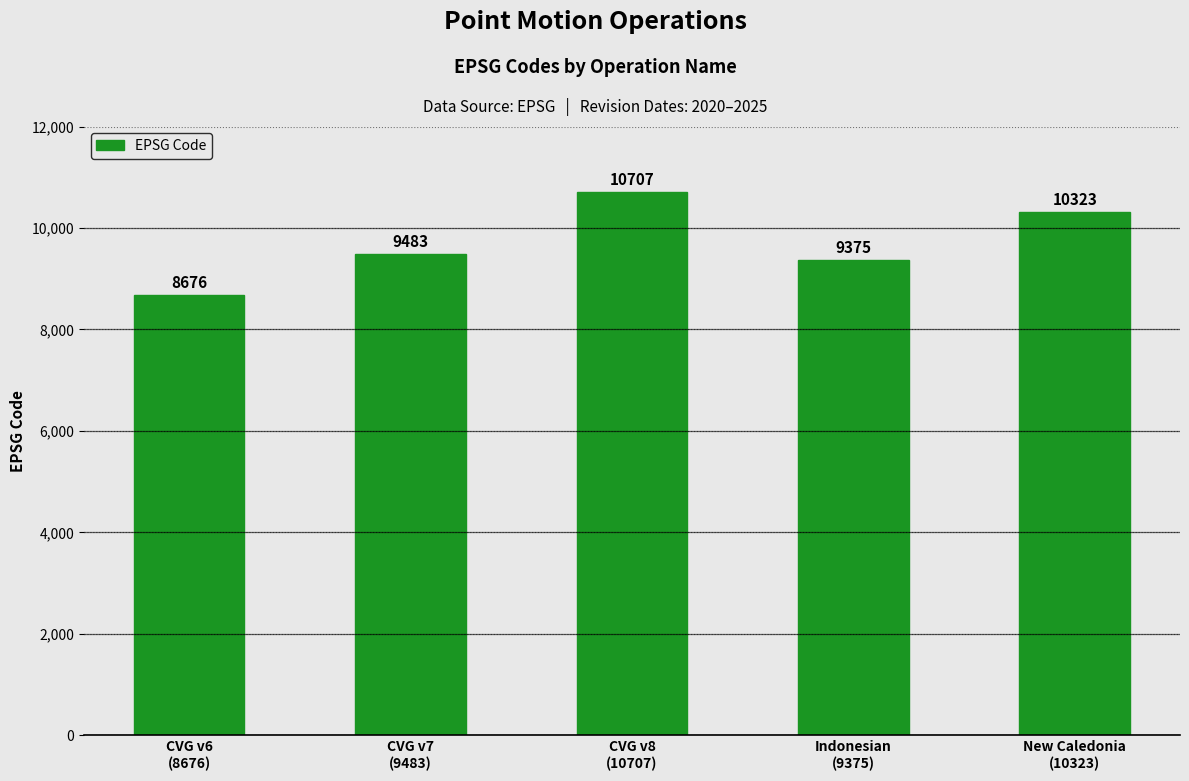

Reading right to left, list all the values displayed in this chart.

New Caledonia
(10323)=10323	Indonesian
(9375)=9375	CVG v8
(10707)=10707	CVG v7
(9483)=9483	CVG v6
(8676)=8676